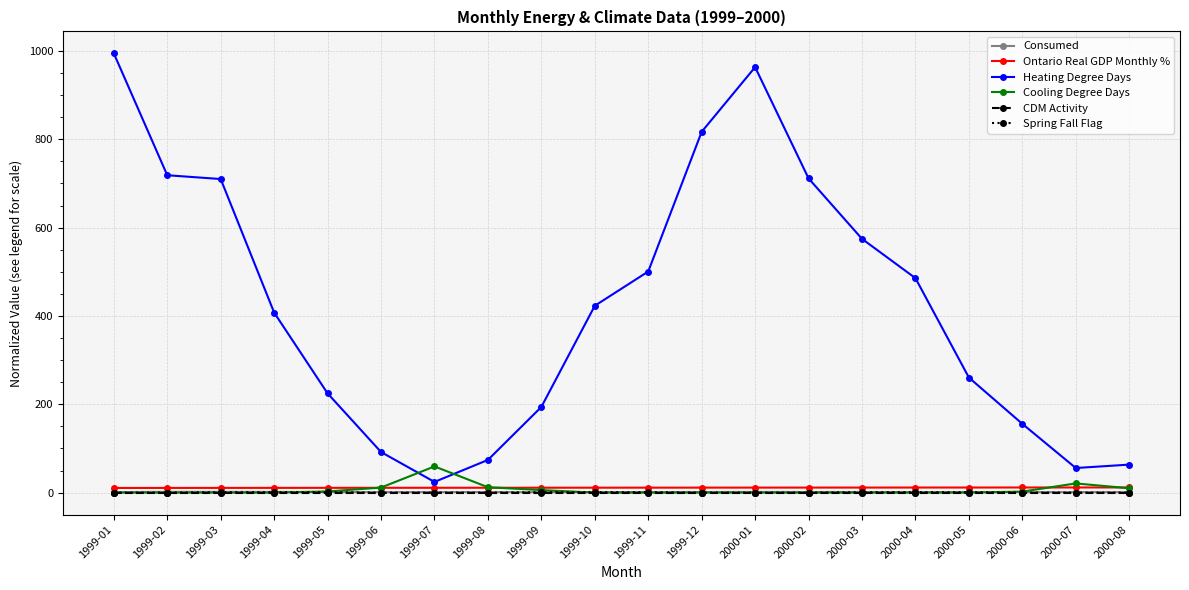

What is the greatest value displayed?

994.7